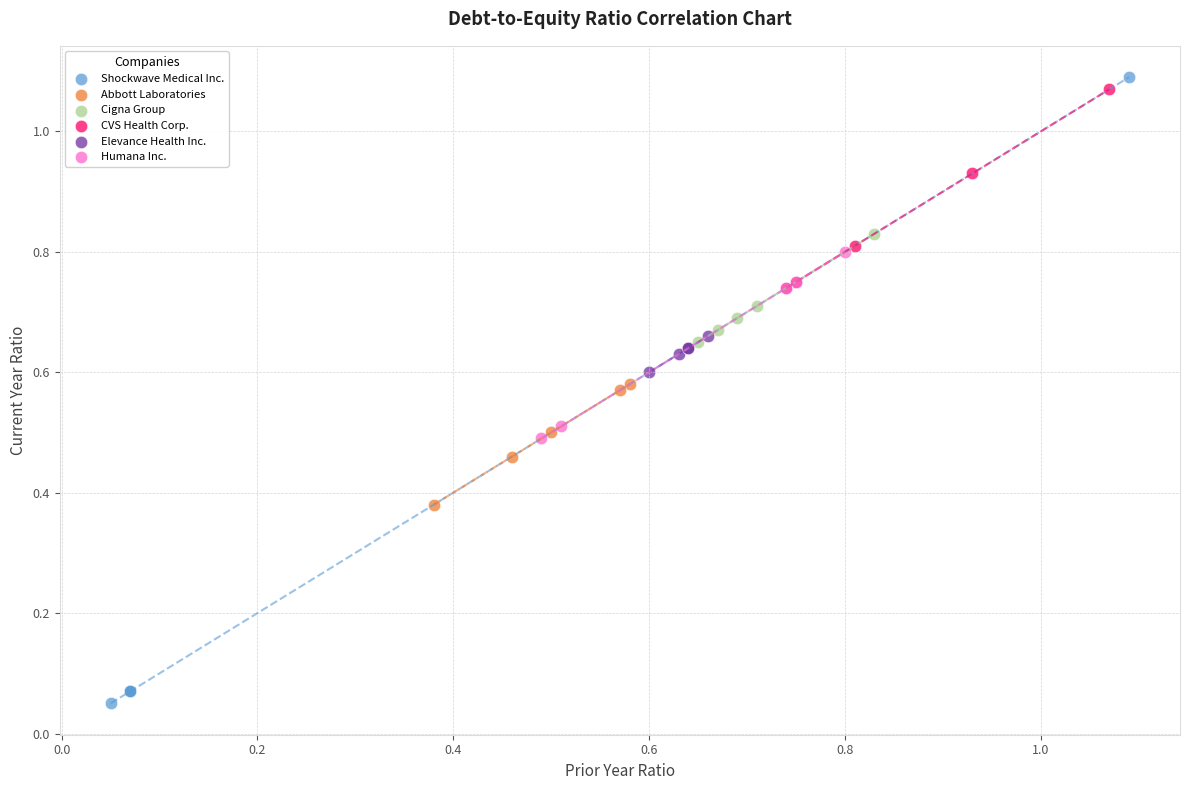

Which series contains the lowest Y value?

Shockwave Medical Inc.